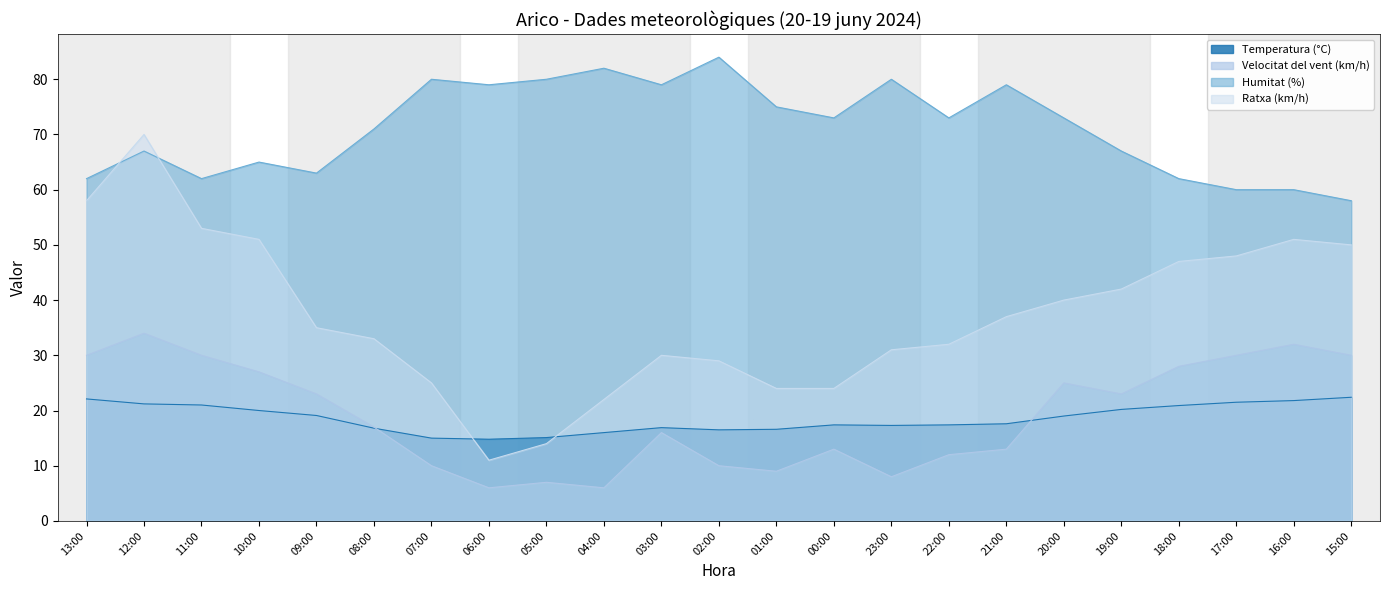

What is the label of the 17th point from the right?

07:00